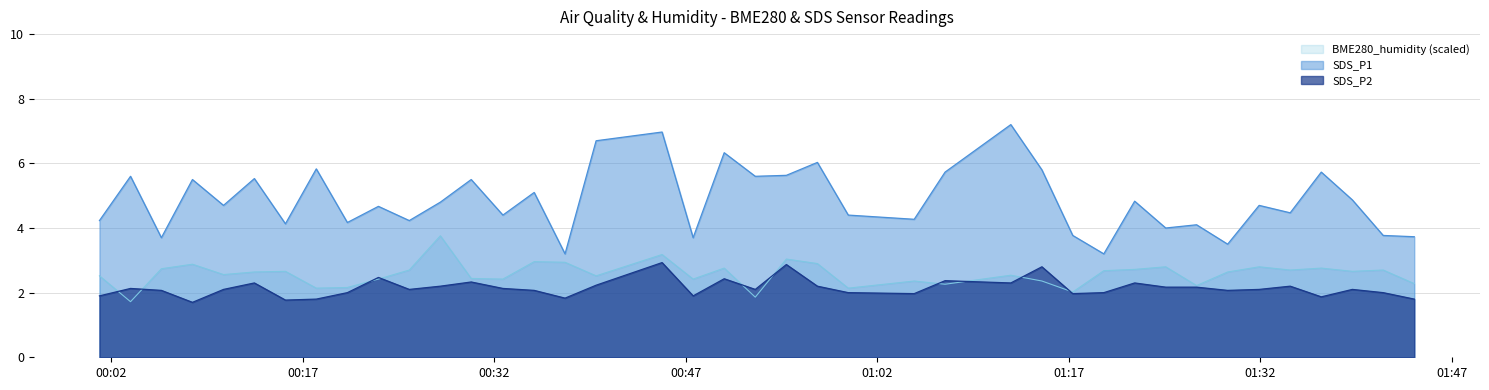

How many interior local valleys does the SDS_P2 series have?

11